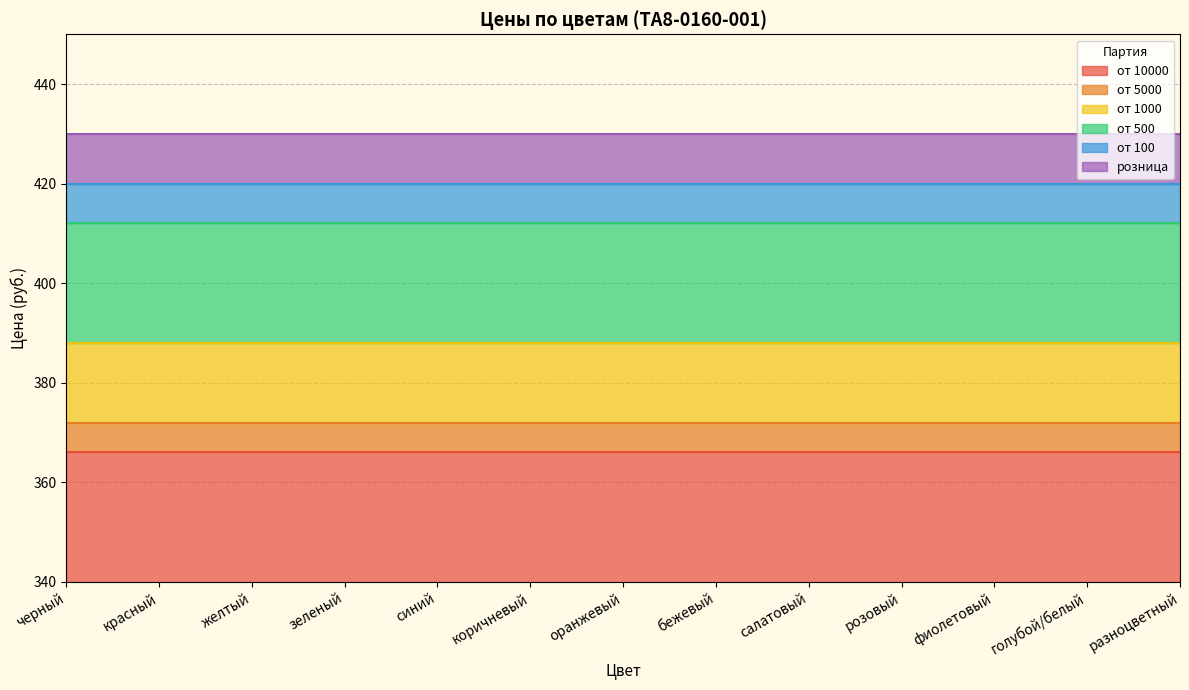

Which category has the lowest value in the от 500 series?

черный